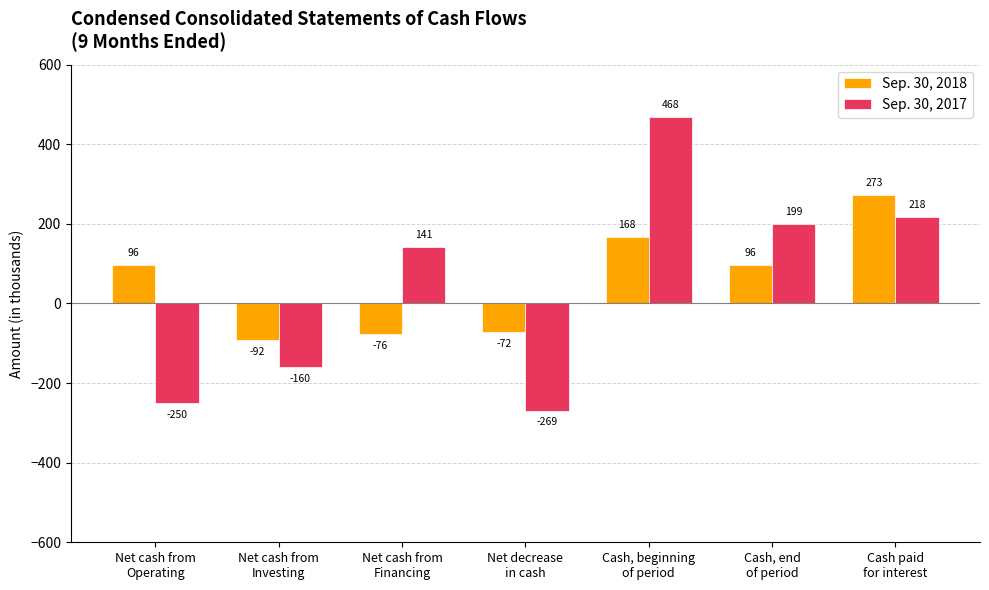

List the series in order of their peak value, highest first.

Sep. 30, 2017, Sep. 30, 2018